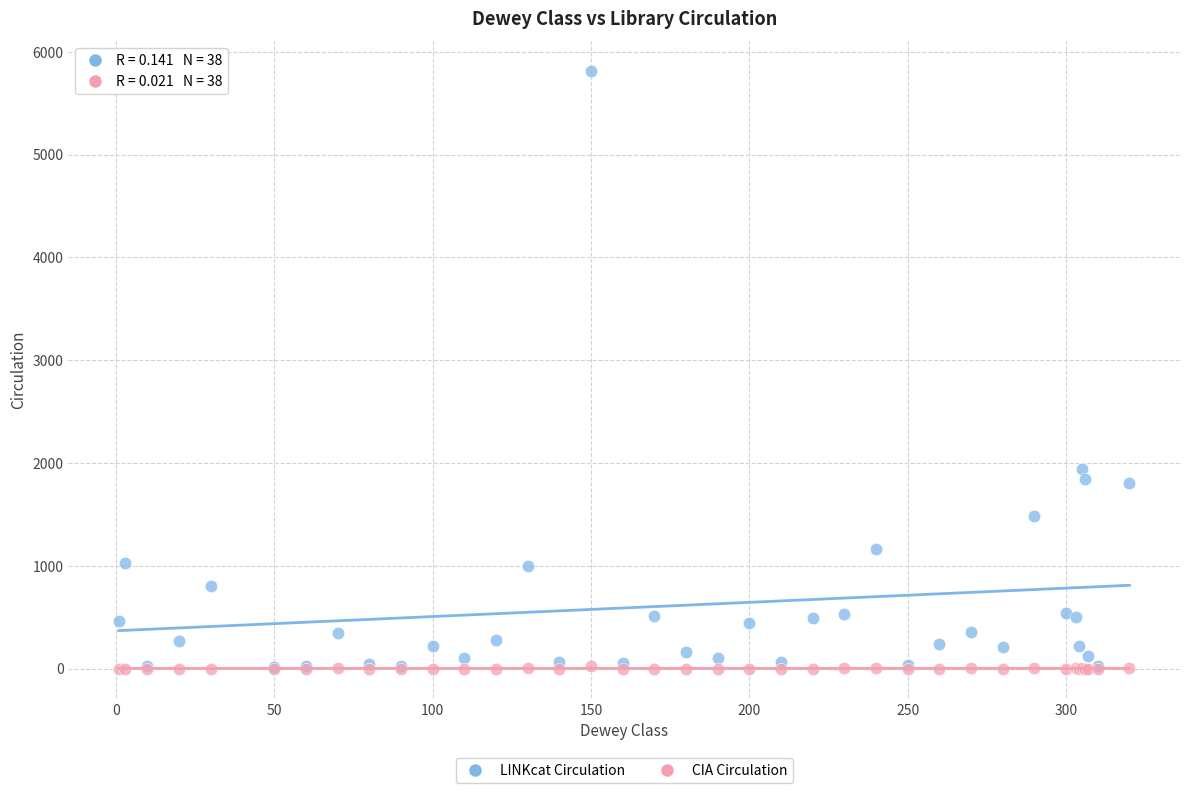

Which series reaches the maximum Y coordinate?

LINKcat Circulation